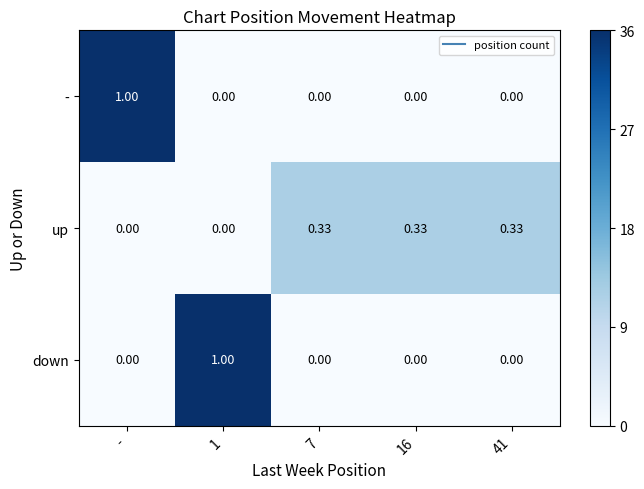

Which series changed the most between - and 41?

-